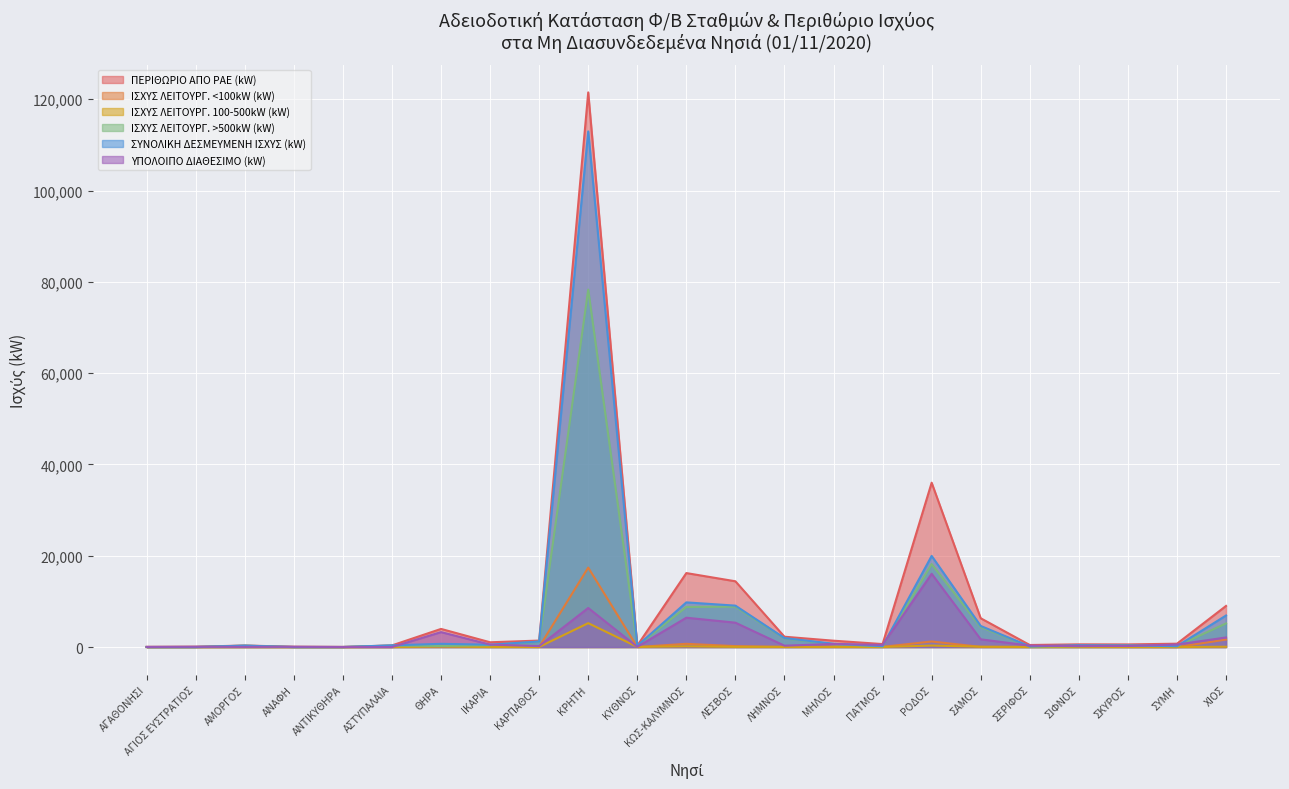

In ΥΠΟΛΟΙΠΟ ΔΙΑΘΕΣΙΜΟ (kW), how many points are lower than both neighbors (excluding endpoints)?

7